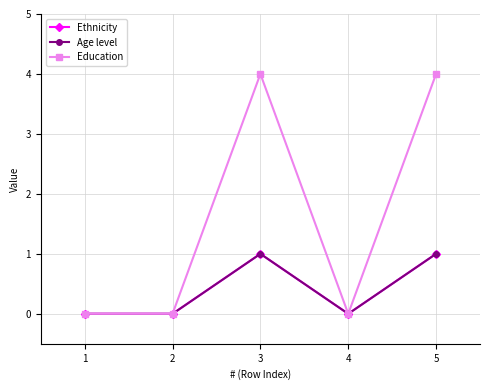

What is the sum of all Age level values?

2